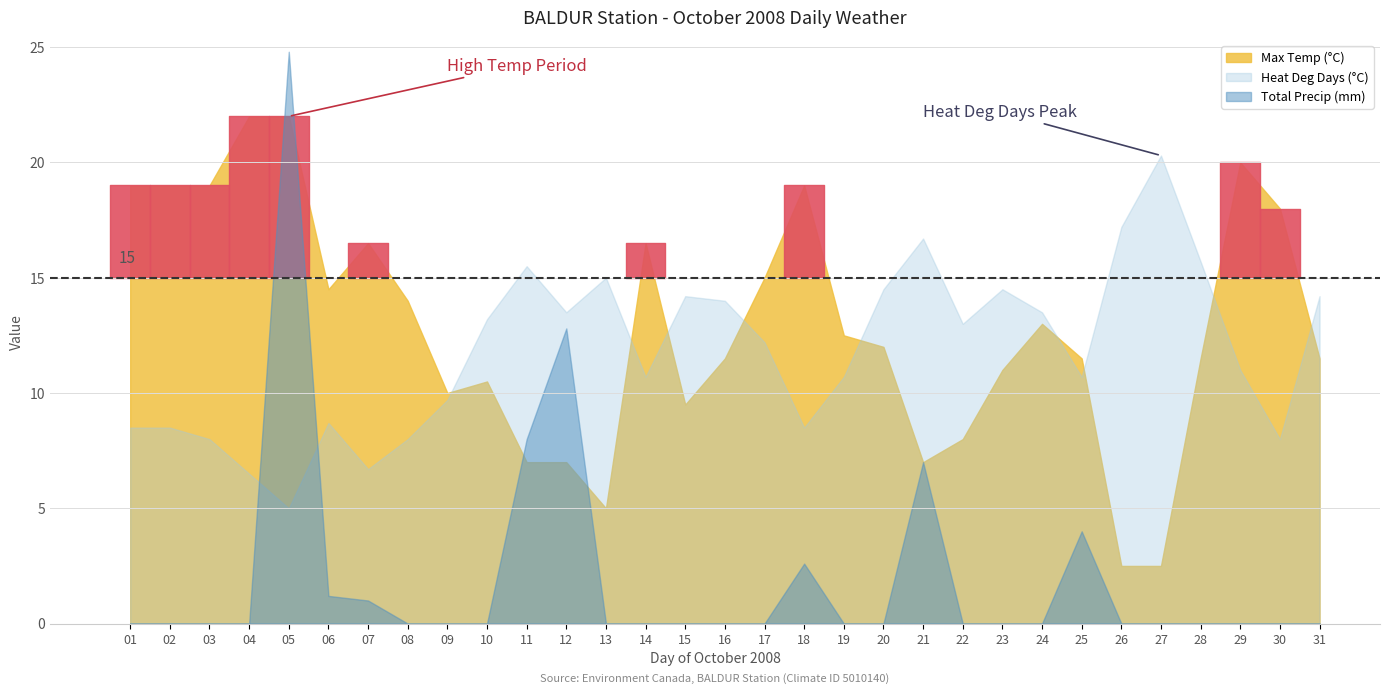

What is the total value across all series at 11?

30.5